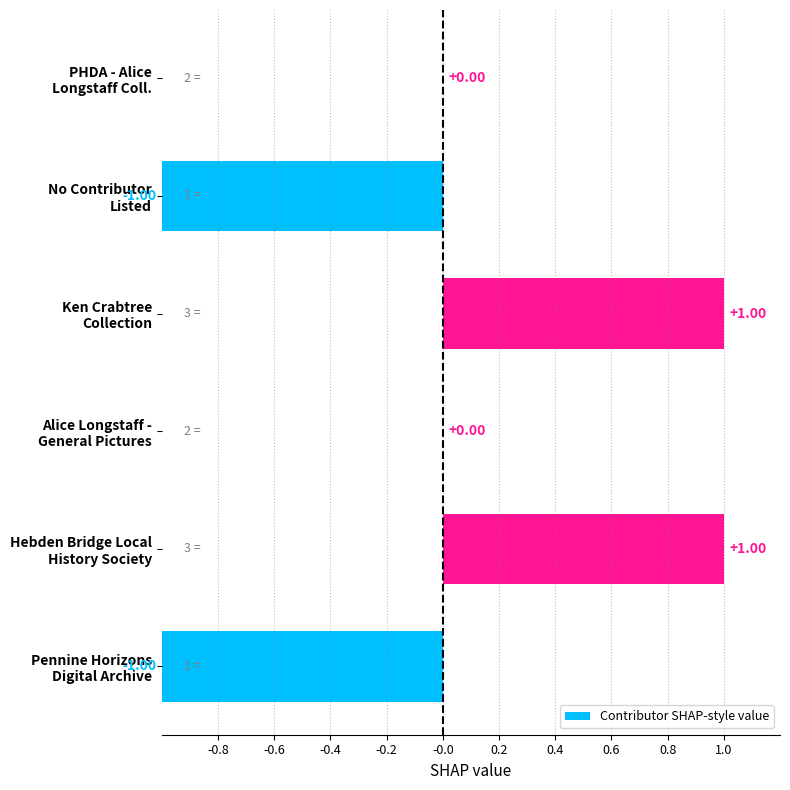

How many data points does each series have?

6